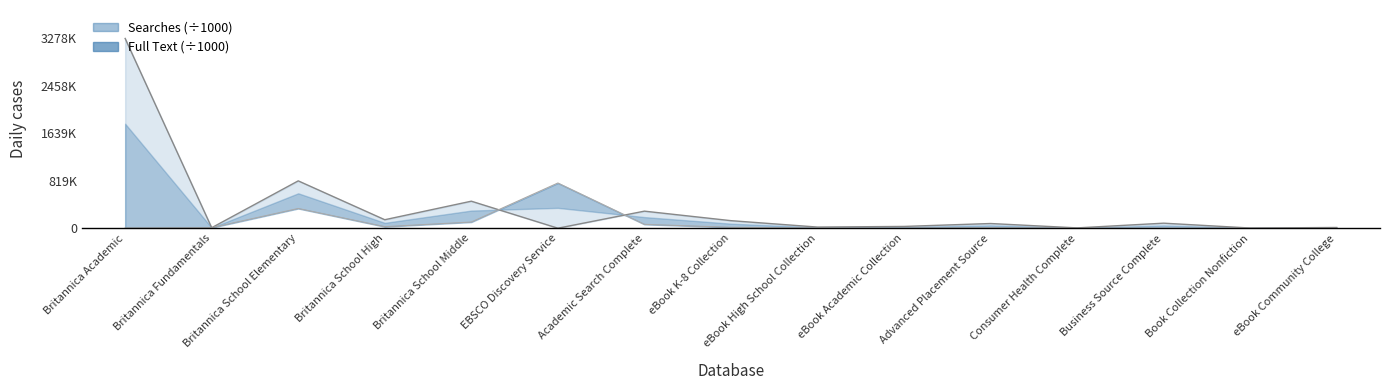

Which series has the largest range (max minus min)?

Searches